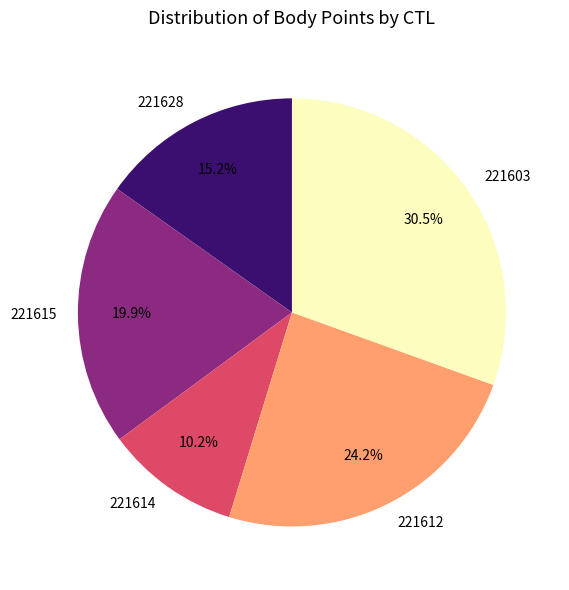

Is the sum of 221628 and 221603 greater than half?

No